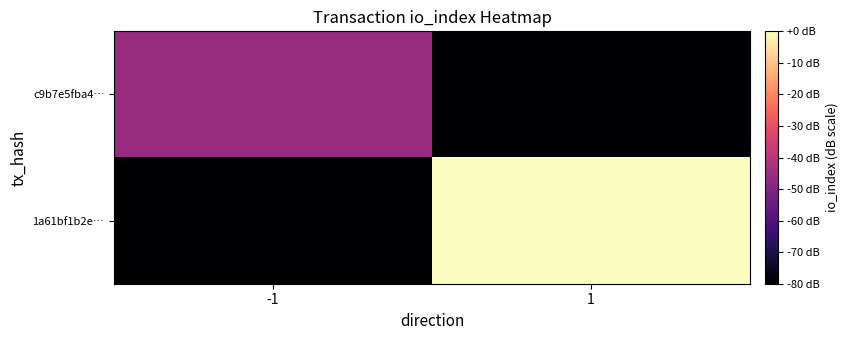

What is the spread (max minus min) of values at 1?

80.0